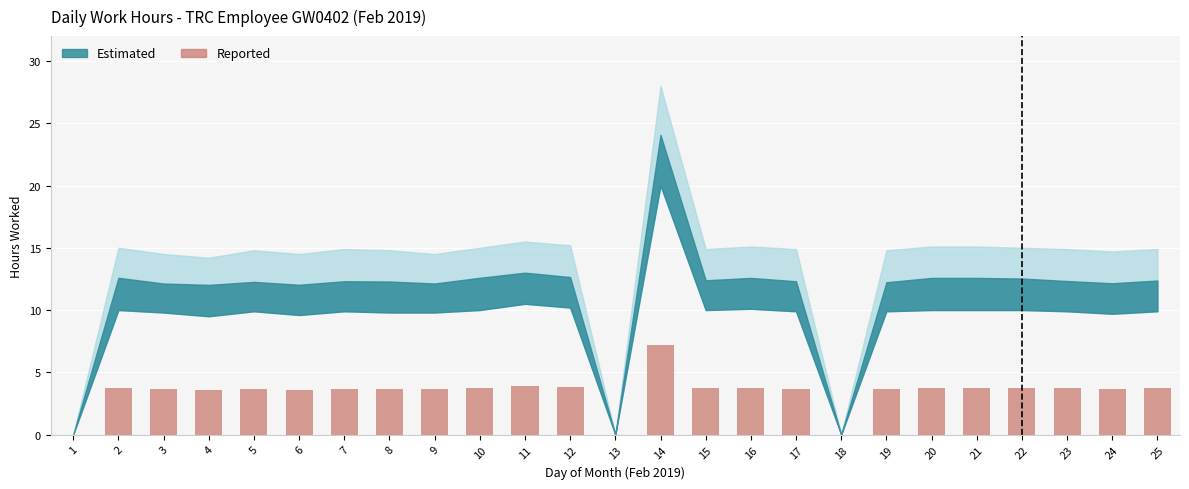

At which label does the data first exceed 3?

2